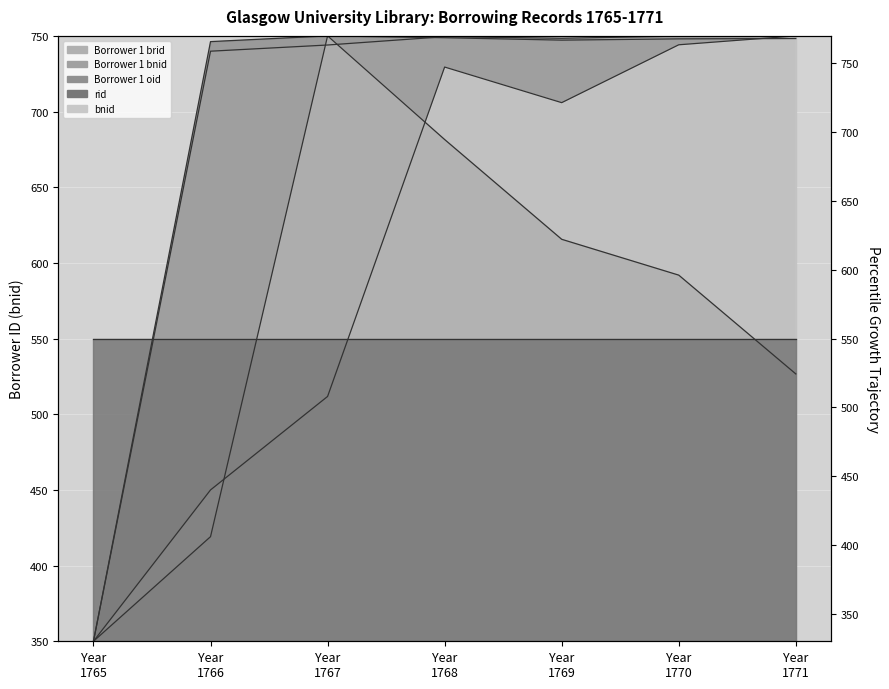

What is the sum of all bnid values?

4241.2